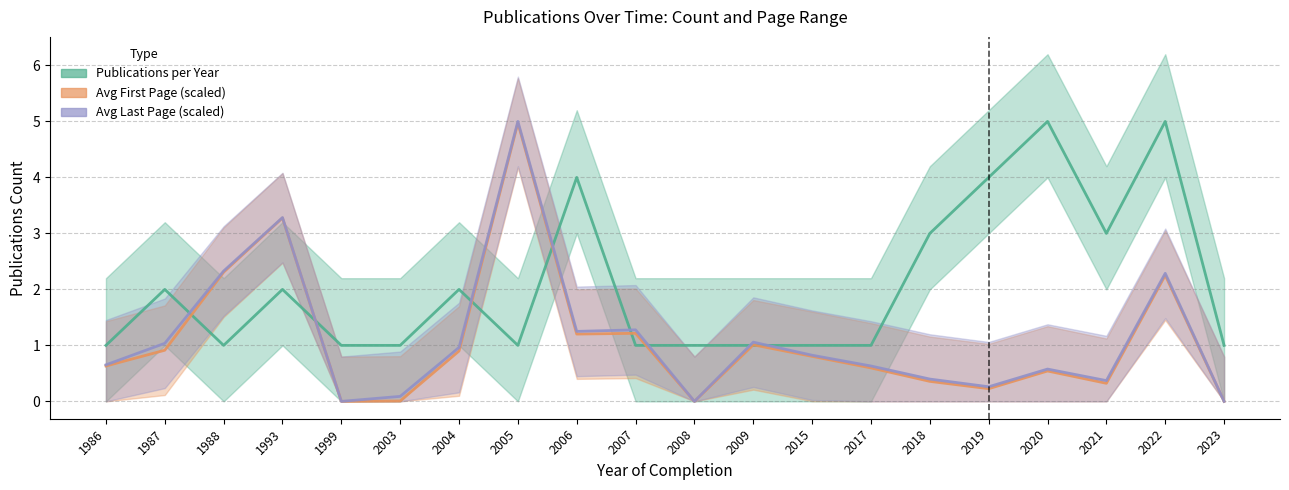

True or false: Avg First Page (scaled) and Avg Last Page (scaled) cross at least once.

False